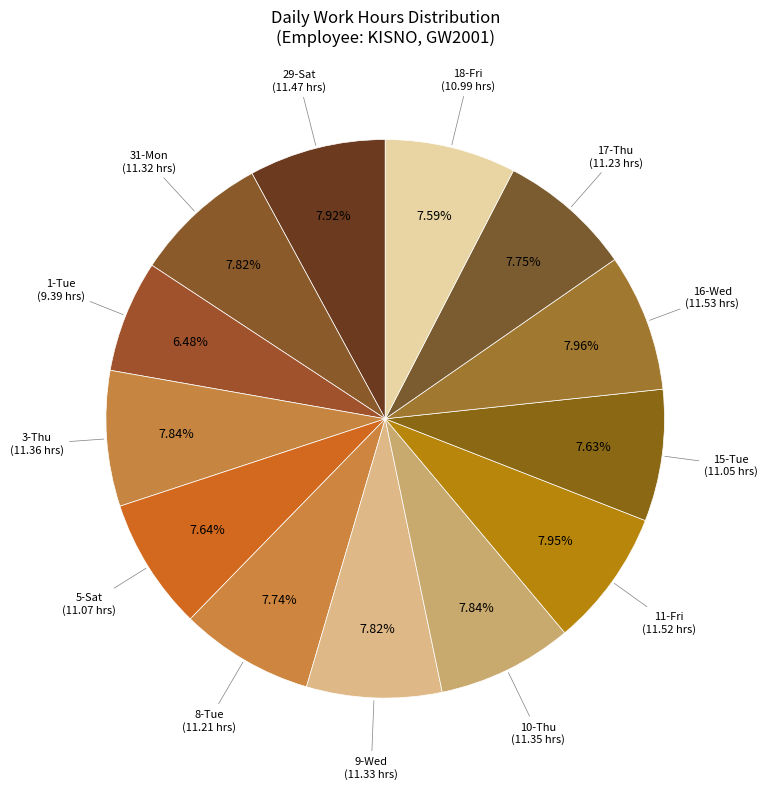

Rank the categories by value from lowest to highest.

1-Tue, 18-Fri, 15-Tue, 5-Sat, 8-Tue, 17-Thu, 31-Mon, 9-Wed, 10-Thu, 3-Thu, 29-Sat, 11-Fri, 16-Wed